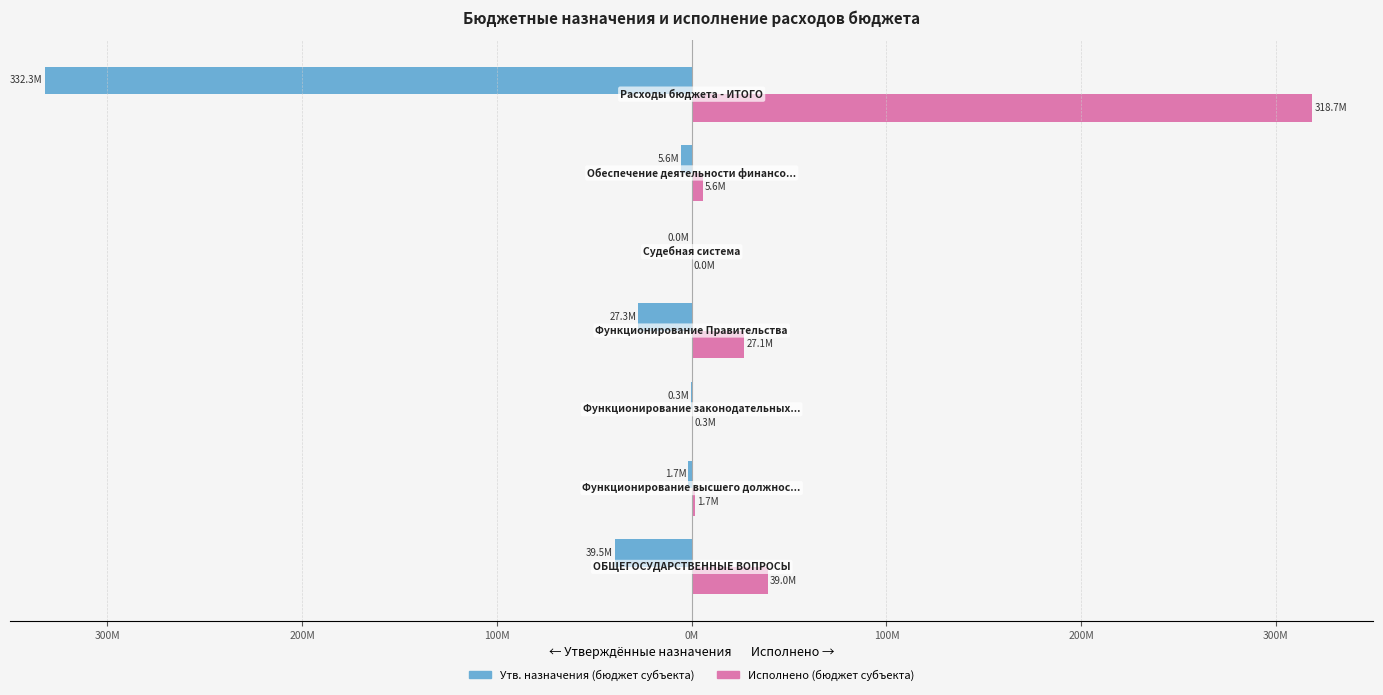

What is the smallest value displayed?

-332263439.4